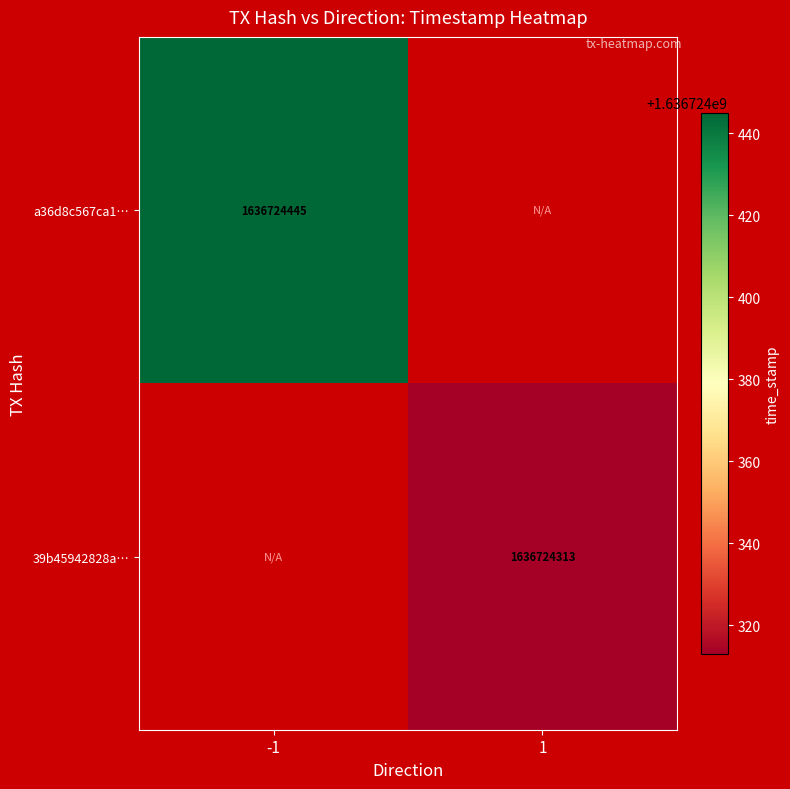

Reading right to left, list all the values displayed in this chart.

a36d8c567ca16a8bee44fc78358711fa89d67a1: 0	1636724445
39b45942828a8c19322cd36189b208a090ac217: 1636724313	0